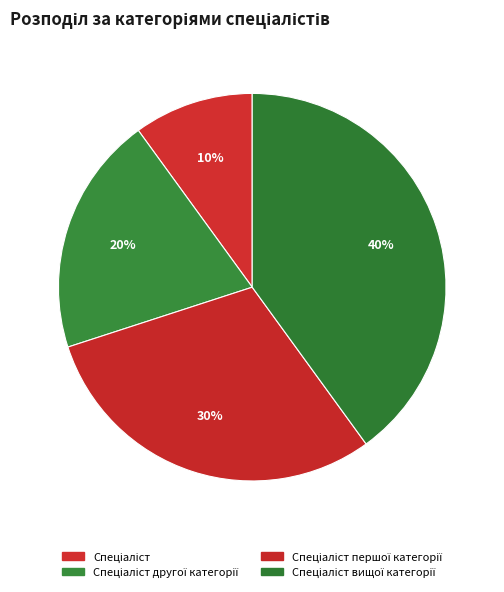

How many segments does this pie chart have?

4